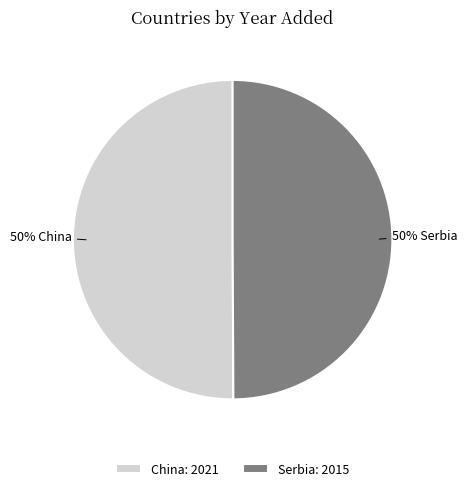

To the nearest percent, what percentage of the pie is Serbia?

50%